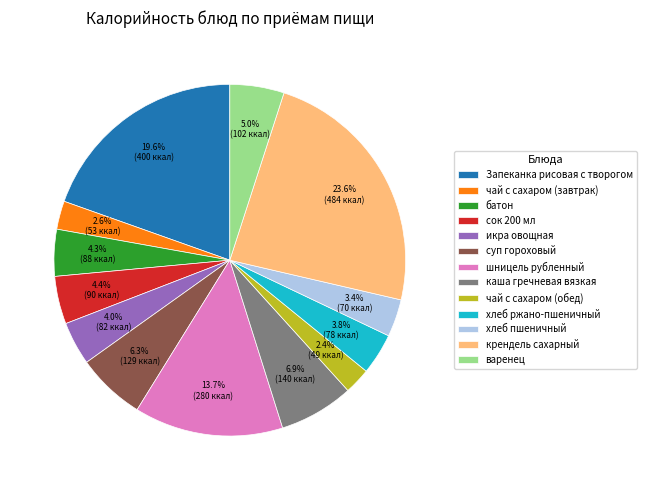

Which has a higher value, чай с сахаром (завтрак) or суп гороховый?

суп гороховый